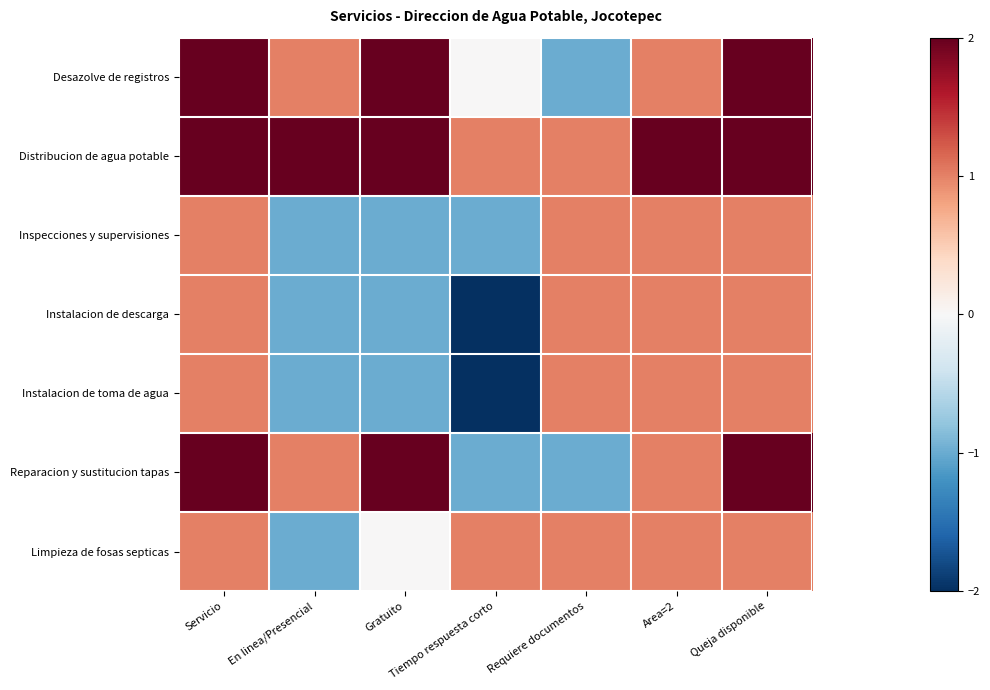

Reading right to left, what are all the values shown in this chart?

Desazolve de registros: Queja disponible=2	Area=2=1	Requiere documentos=-1	Tiempo respuesta corto=0	Gratuito=2	En linea/Presencial=1	Servicio=2
Distribucion de agua potable: Queja disponible=2	Area=2=2	Requiere documentos=1	Tiempo respuesta corto=1	Gratuito=2	En linea/Presencial=2	Servicio=2
Inspecciones y supervisiones: Queja disponible=1	Area=2=1	Requiere documentos=1	Tiempo respuesta corto=-1	Gratuito=-1	En linea/Presencial=-1	Servicio=1
Instalacion de descarga: Queja disponible=1	Area=2=1	Requiere documentos=1	Tiempo respuesta corto=-2	Gratuito=-1	En linea/Presencial=-1	Servicio=1
Instalacion de toma de agua: Queja disponible=1	Area=2=1	Requiere documentos=1	Tiempo respuesta corto=-2	Gratuito=-1	En linea/Presencial=-1	Servicio=1
Reparacion y sustitucion tapas: Queja disponible=2	Area=2=1	Requiere documentos=-1	Tiempo respuesta corto=-1	Gratuito=2	En linea/Presencial=1	Servicio=2
Limpieza de fosas septicas: Queja disponible=1	Area=2=1	Requiere documentos=1	Tiempo respuesta corto=1	Gratuito=0	En linea/Presencial=-1	Servicio=1